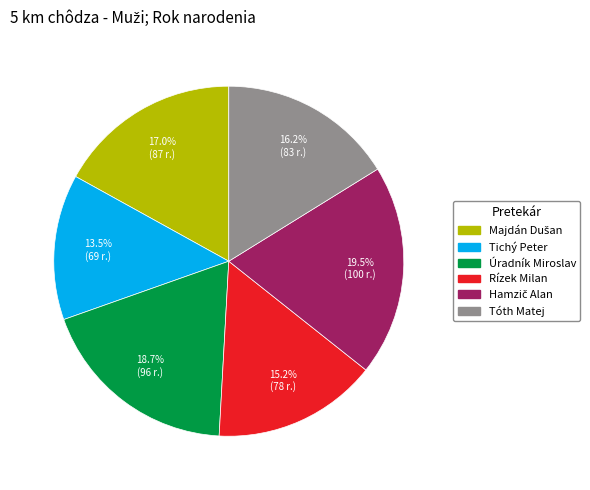

Does any single category account for the majority?

No